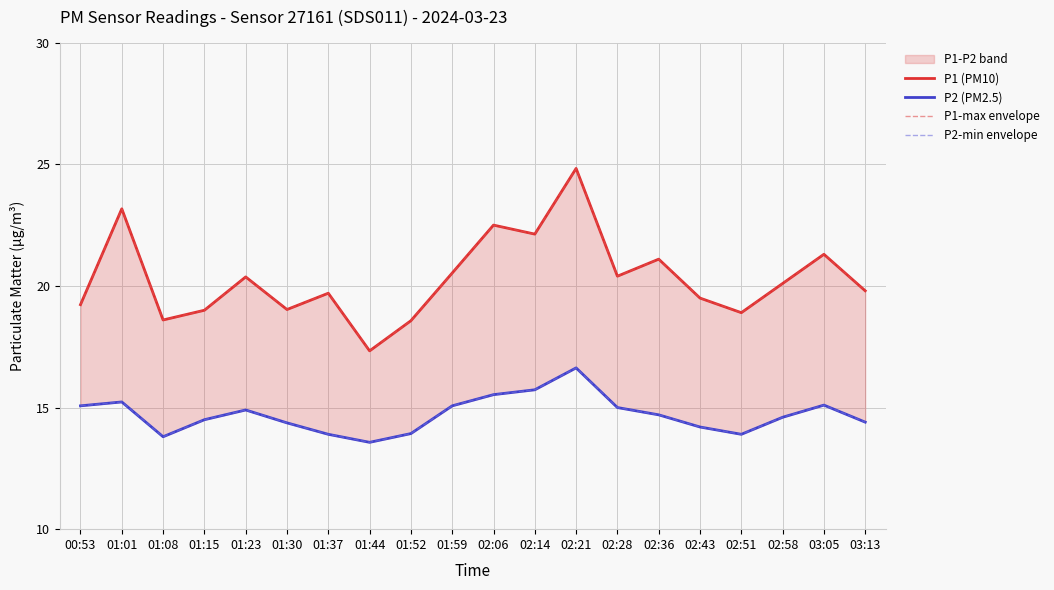

How many lines are shown in the chart?

4